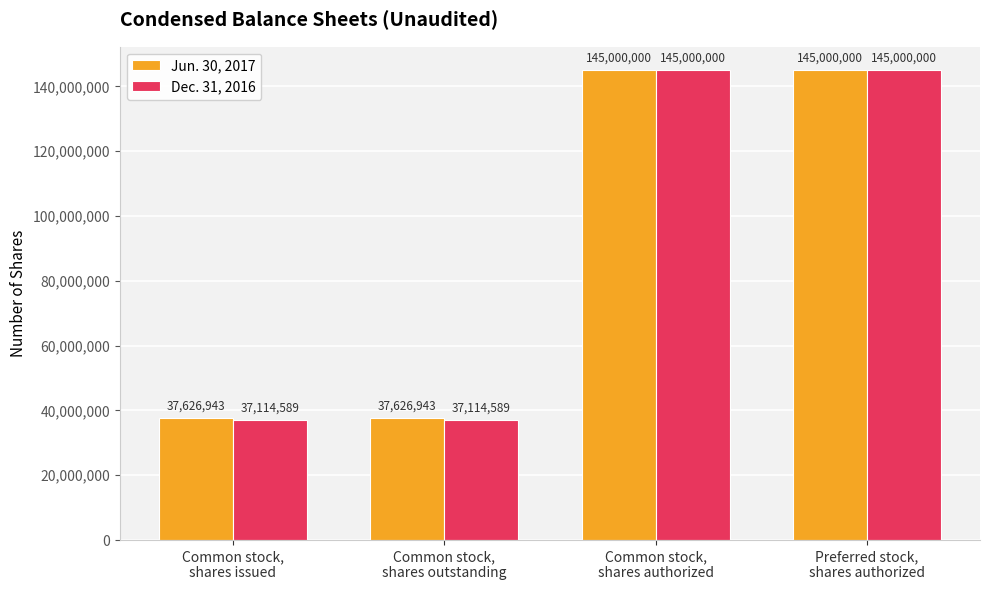

At Common stock,
shares issued, list the series in order from smallest to largest.

Dec. 31, 2016, Jun. 30, 2017